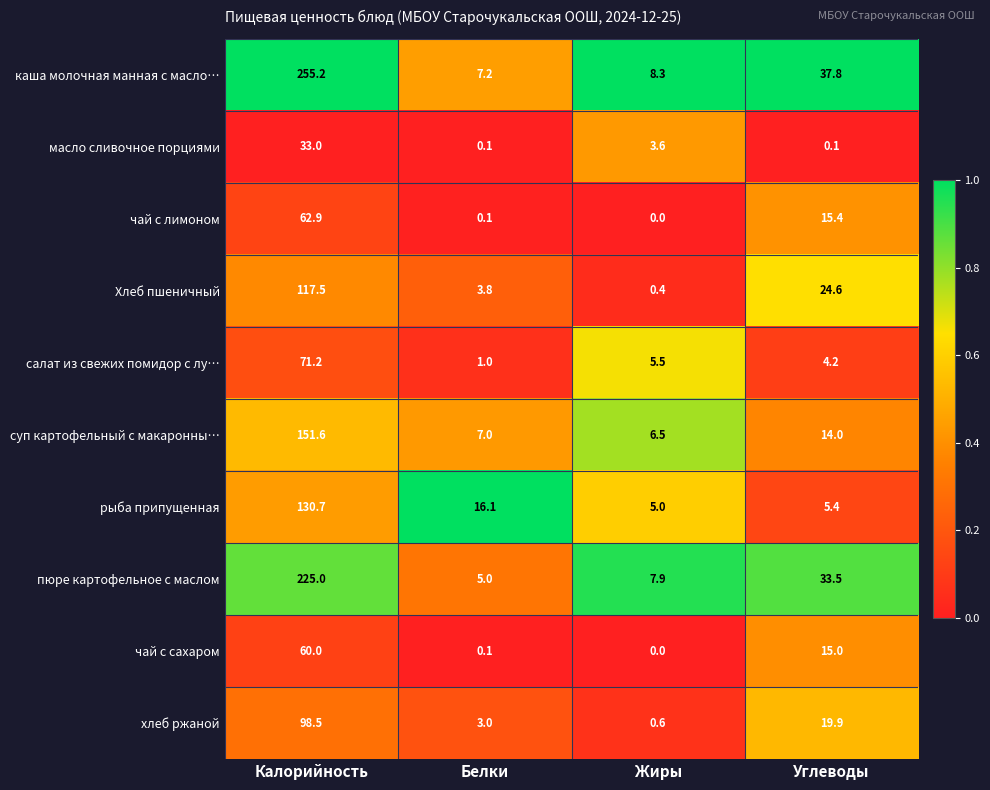

What is the average value of the рыба припущенная series?

39.3